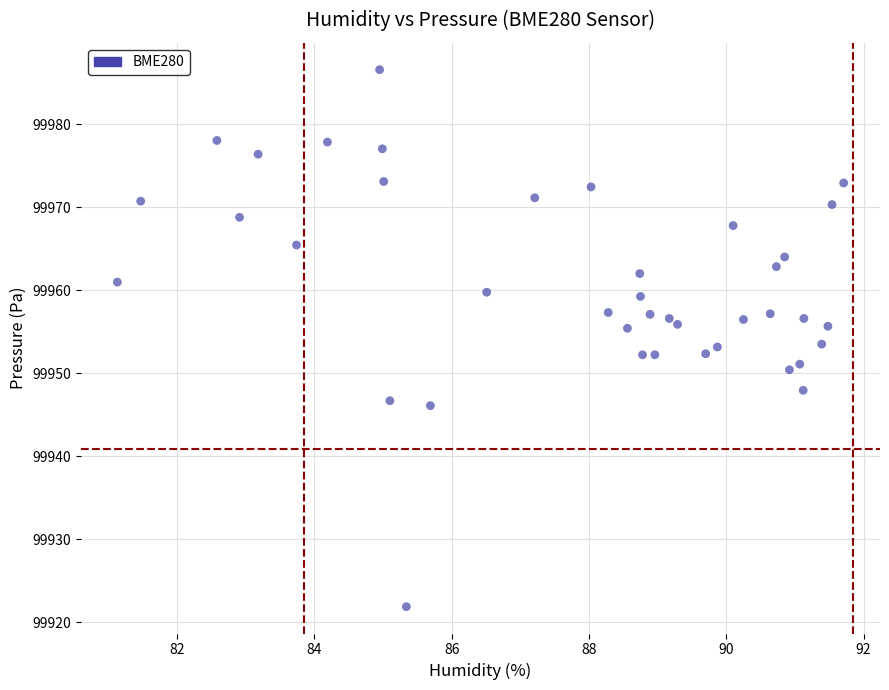

What is the range of Y values (max minus min)?

64.7